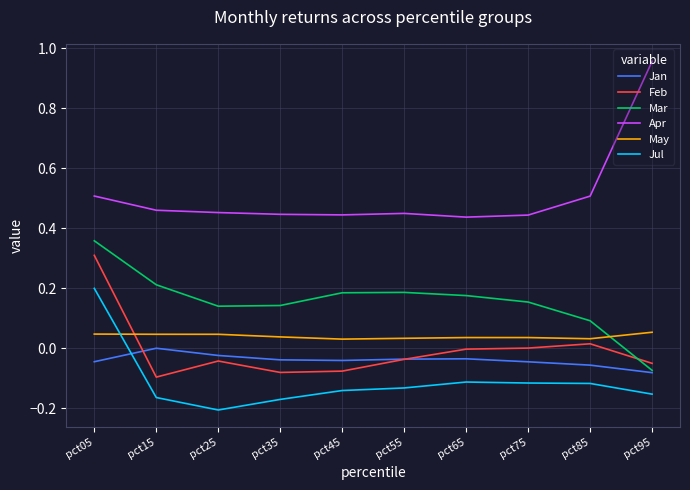

Between pct35 and pct95, which series saw the biggest shift?

Apr